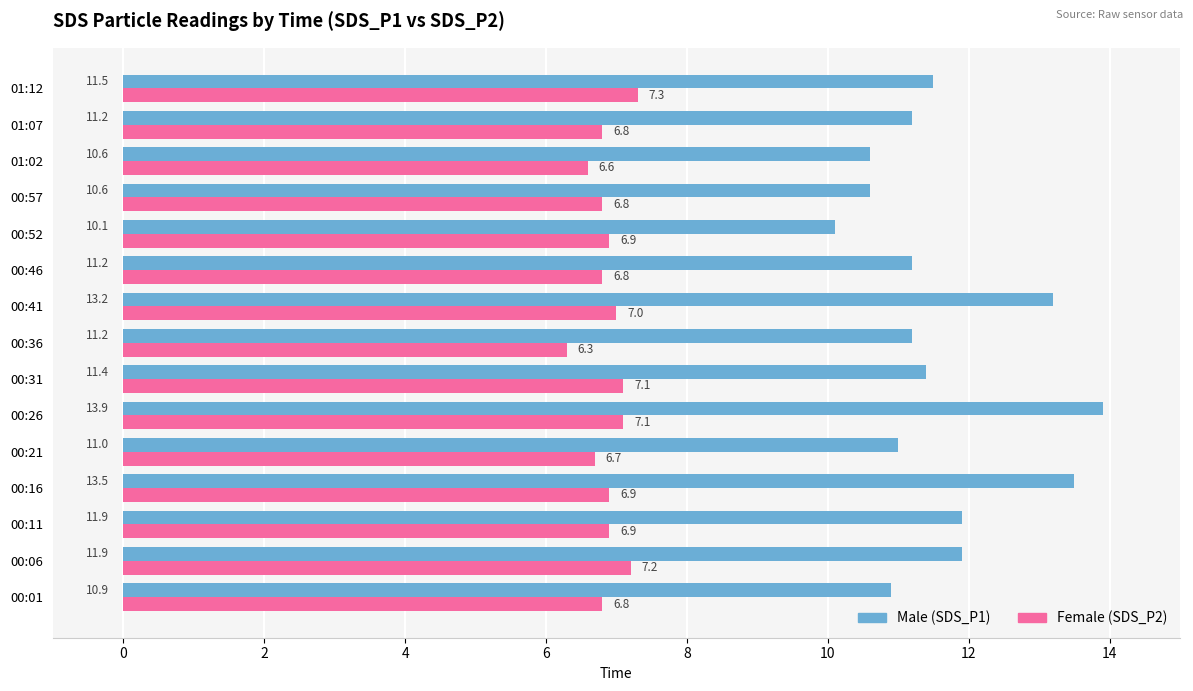

Which series has the widest spread of values?

Male (SDS_P1)